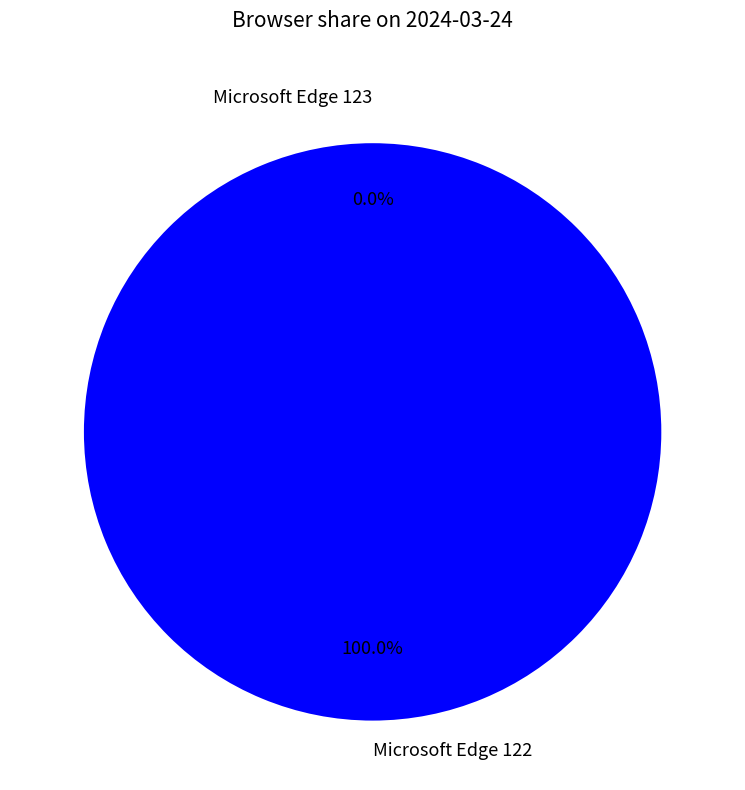

To the nearest percent, what is the difference between the Microsoft Edge 123 and Microsoft Edge 122 slice percentages?

100%